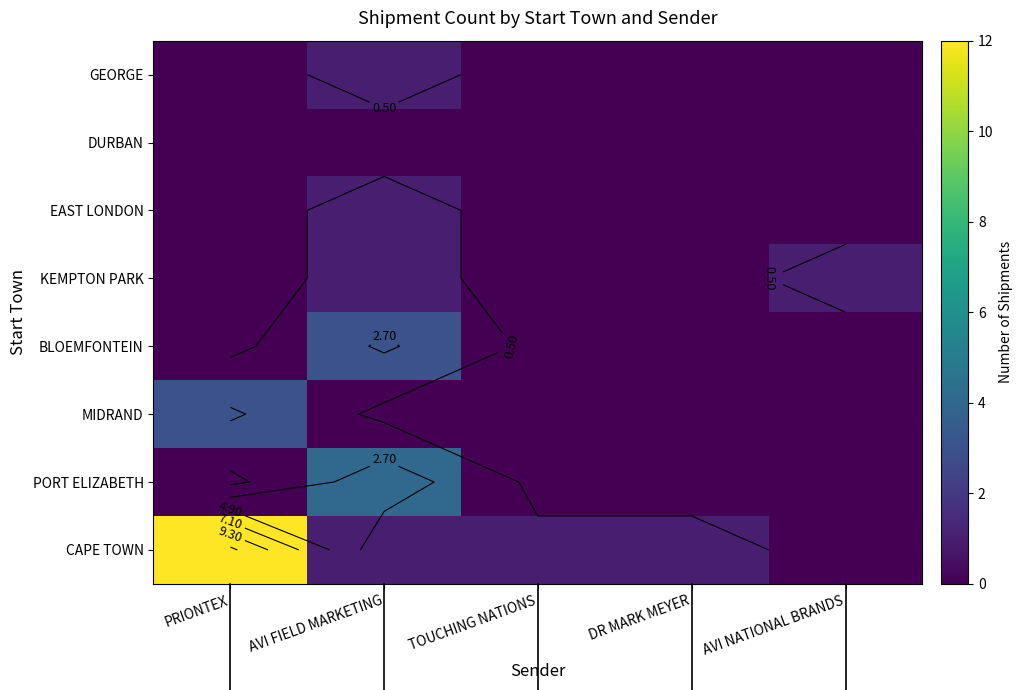

List the labels in order of PORT ELIZABETH value, smallest first.

PRIONTEX, TOUCHING NATIONS, DR MARK MEYER, AVI NATIONAL BRANDS, AVI FIELD MARKETING